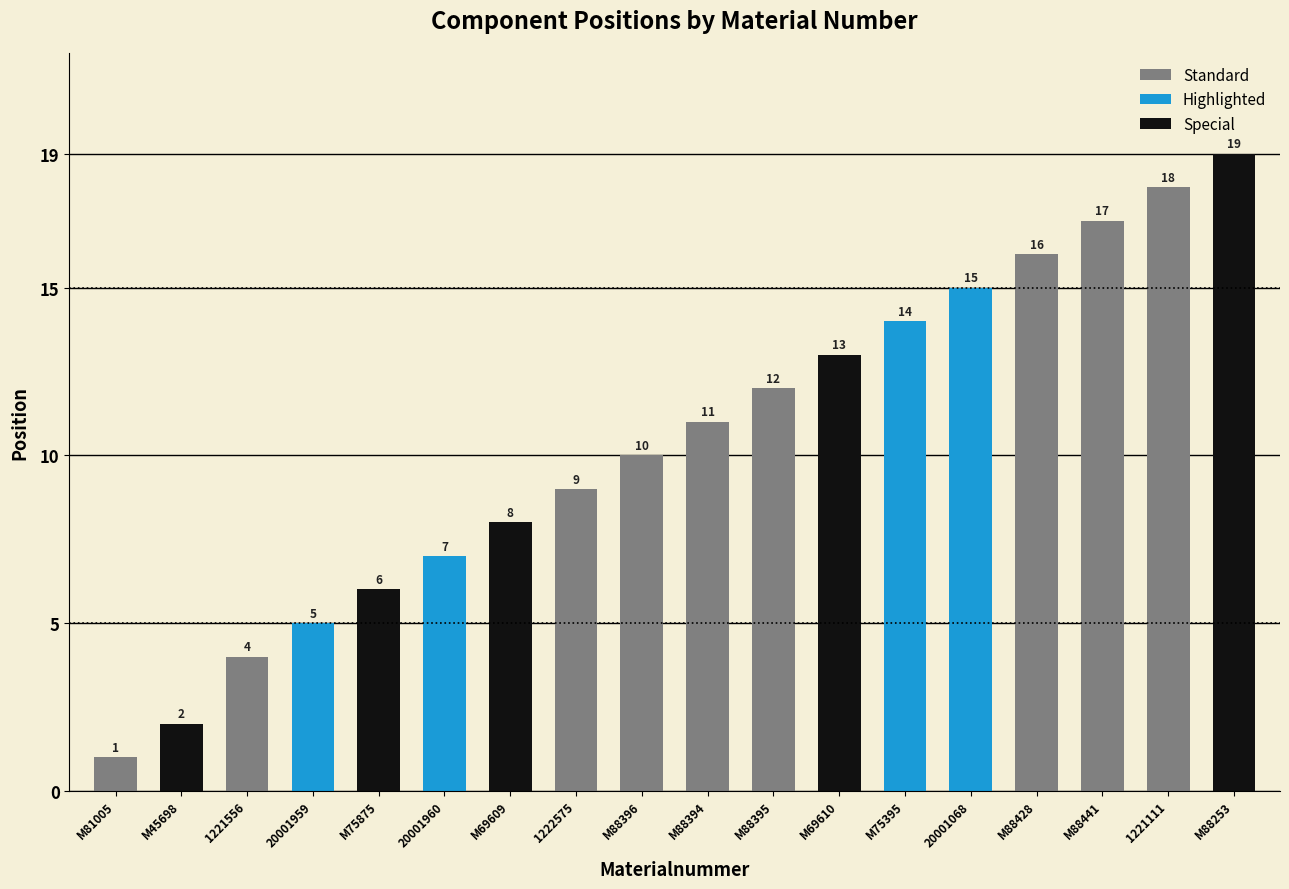

Where does the data first go above 11?

M88395